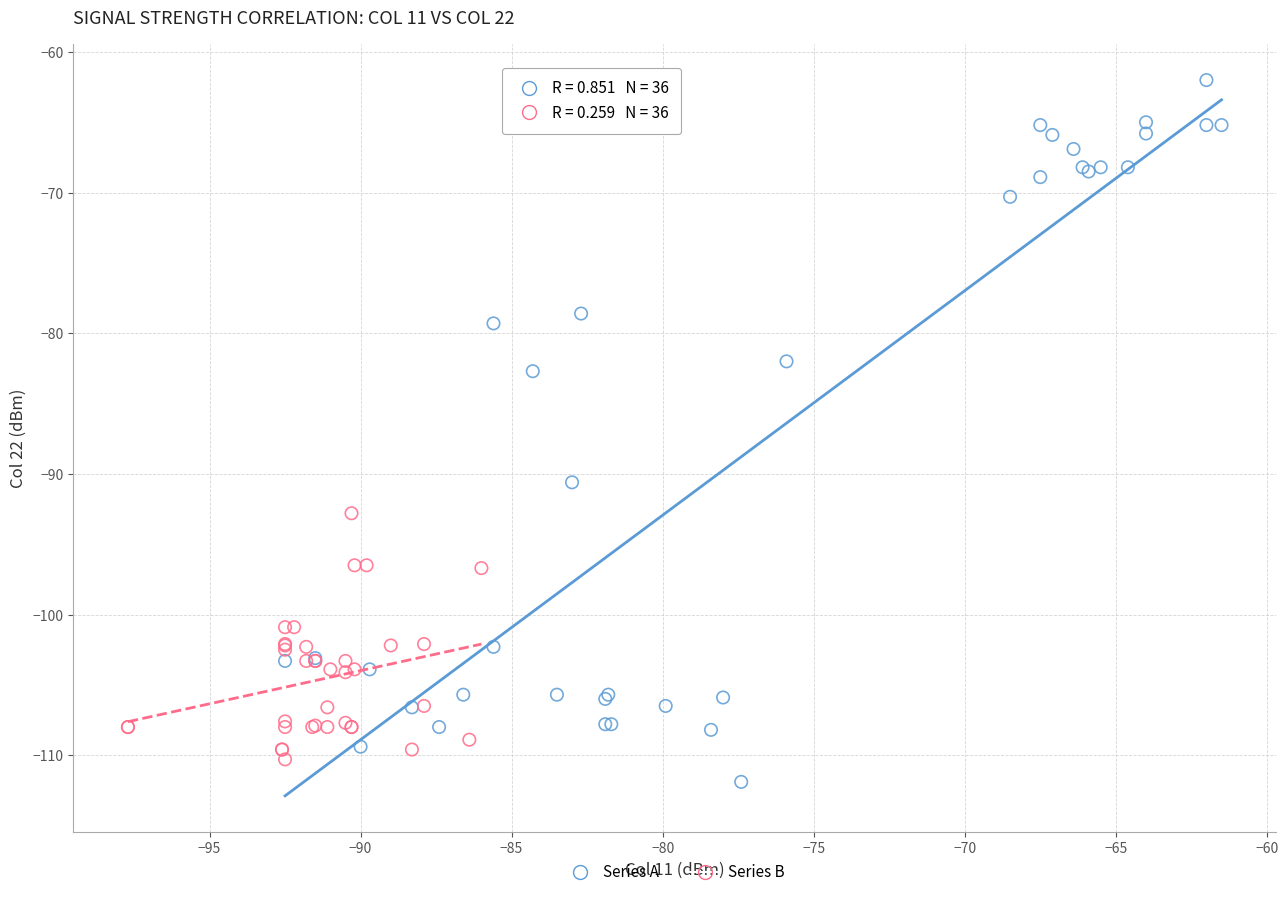

What are all the series names shown in the legend?

Series A, Series B